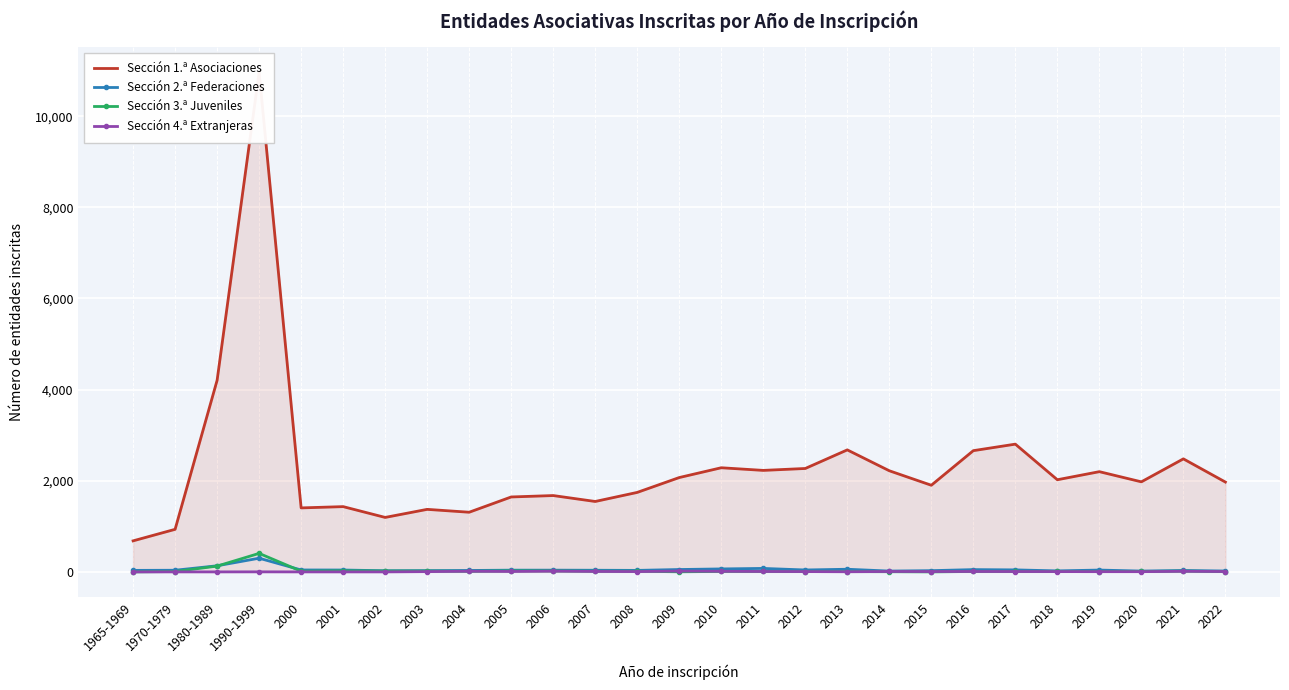

What are all the series names shown in the legend?

Sección 1.ª Asociaciones, Sección 2.ª Federaciones, Sección 3.ª Juveniles, Sección 4.ª Extranjeras